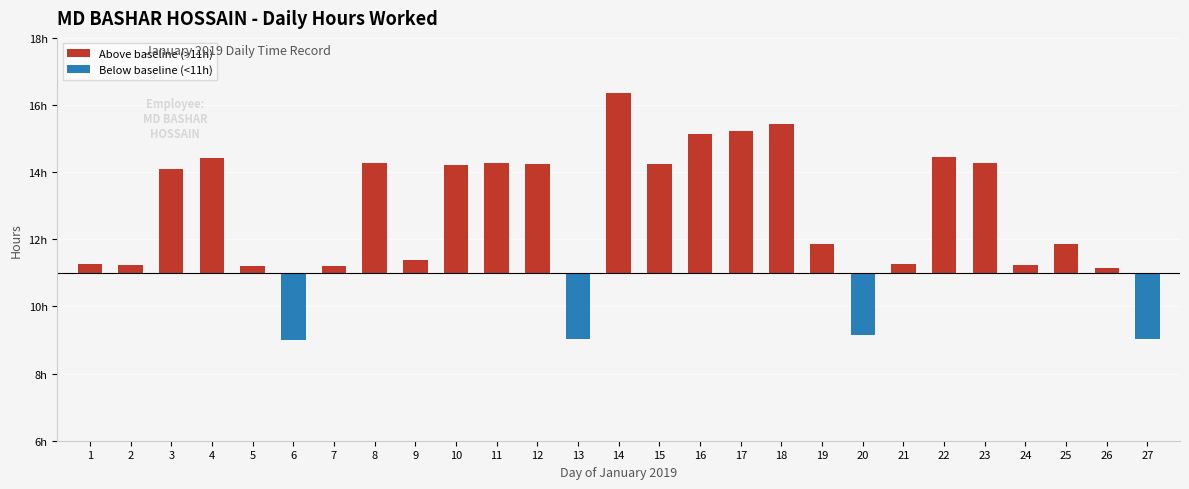

How many values in the Above baseline (>11h) series exceed 0?

23